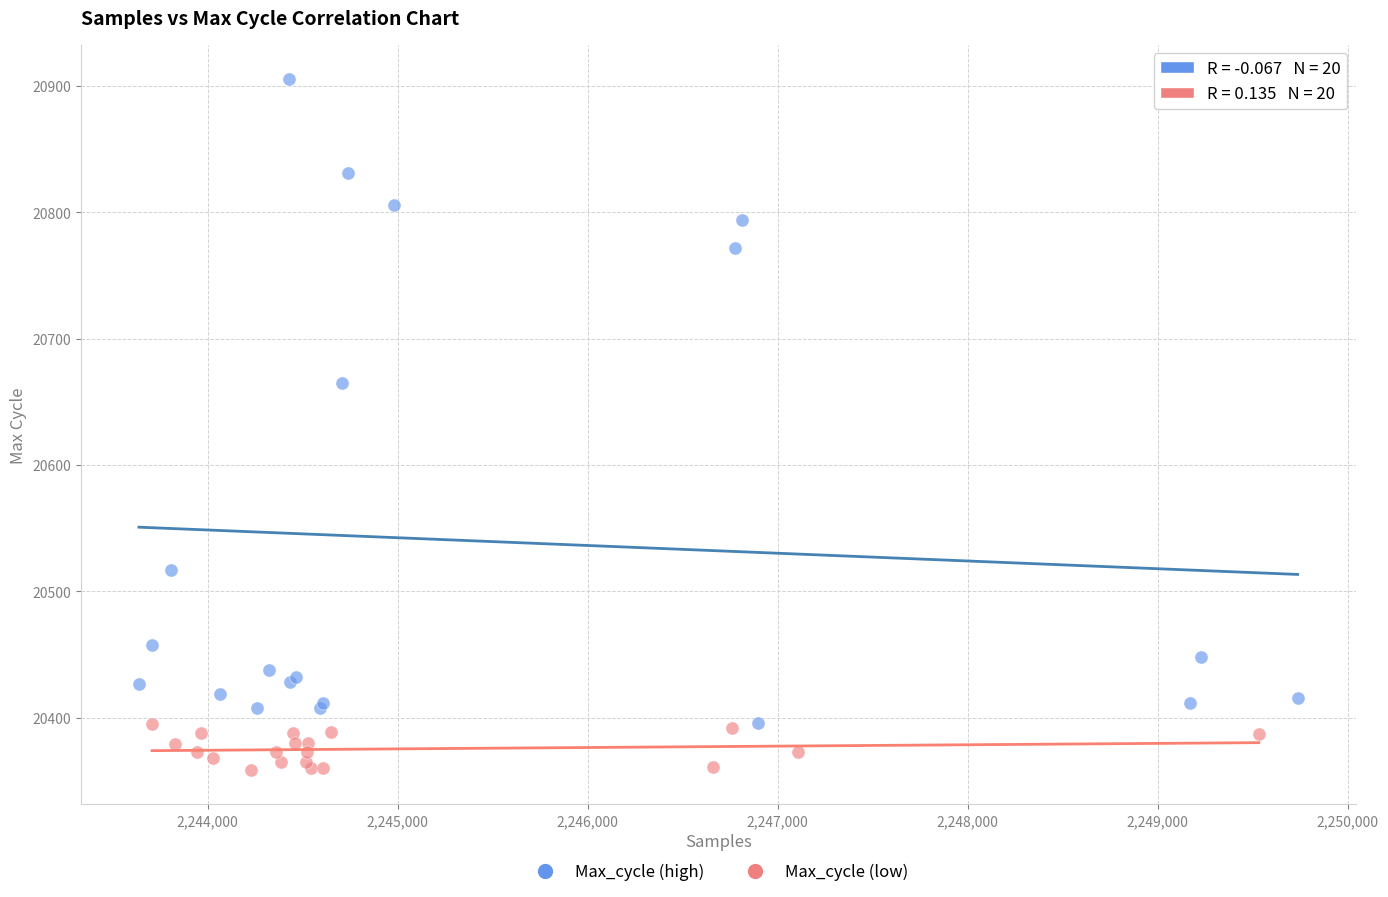

Which series has the widest spread of Y values?

Max_cycle (high)